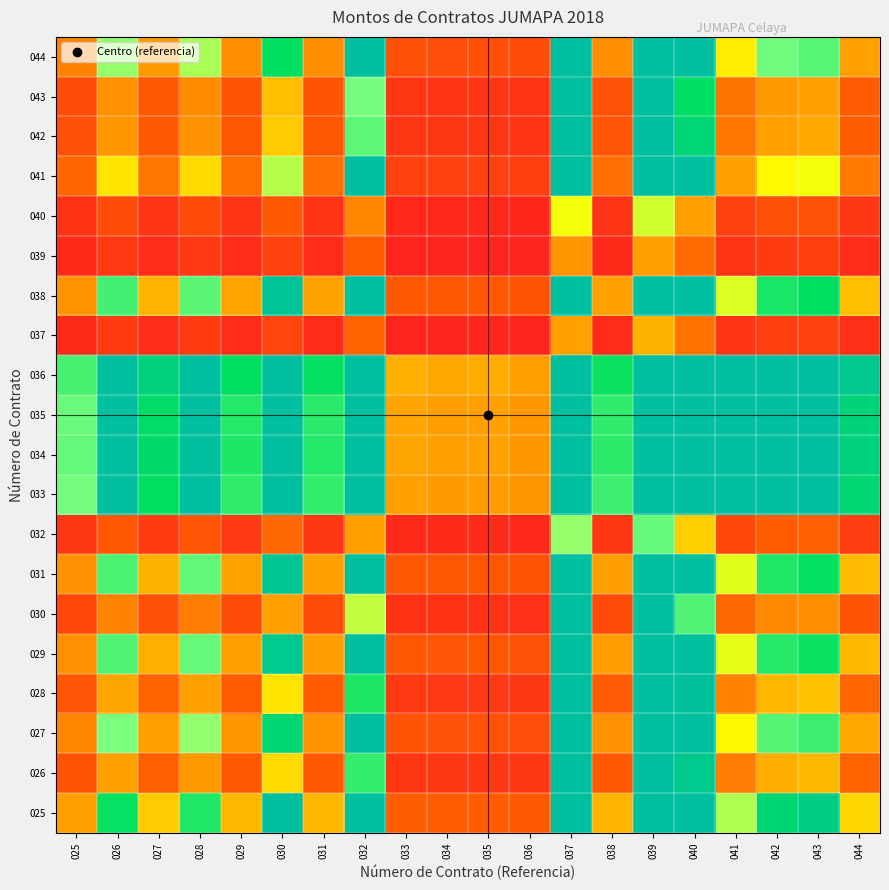

At which category is the sum across all series the highest?

039